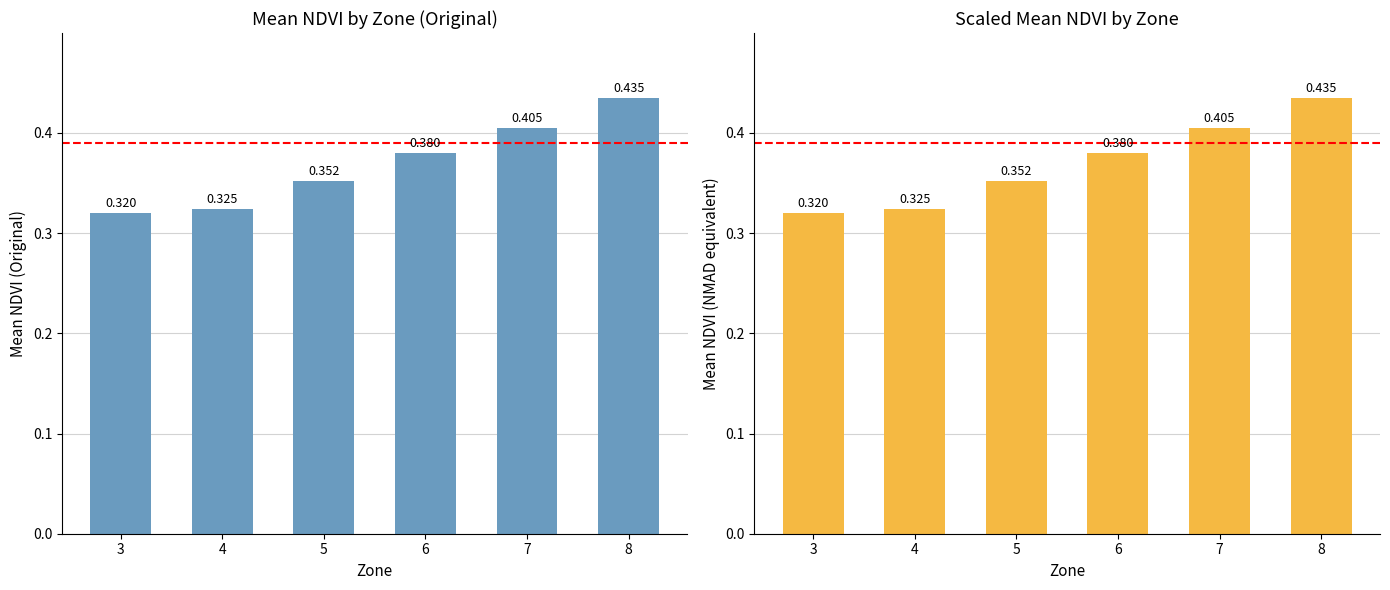

List the labels in order of value, smallest first.

3, 4, 5, 6, 7, 8